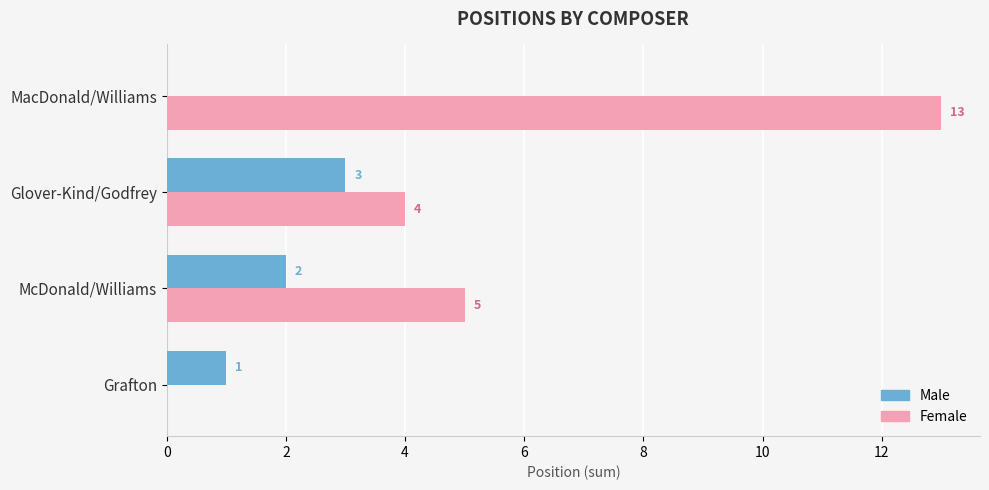

True or false: Female has a value of 7 at Glover-Kind/Godfrey.

False